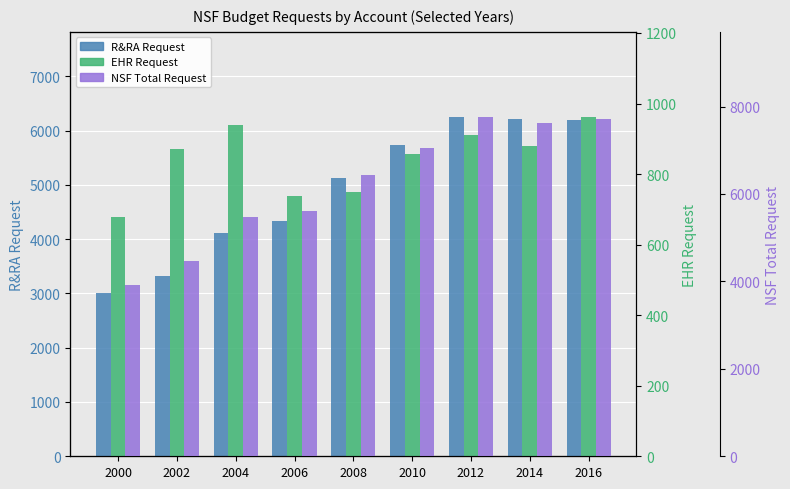

Which category has the highest value in the R&RA Request series?

2012